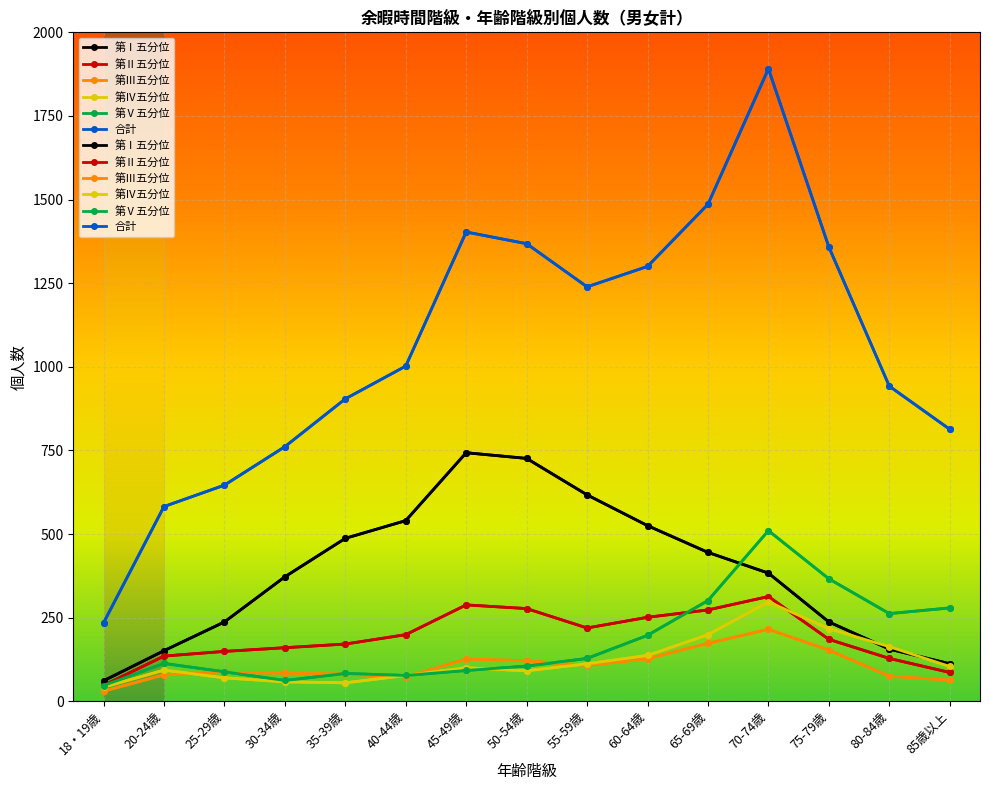

What is the value of the 第Ⅴ五分位 point at the 14th from the left?

262